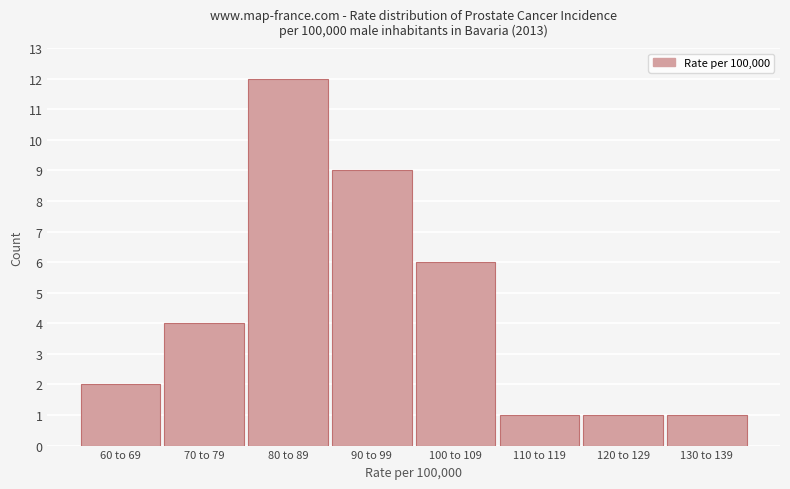

Reading left to right, list all the values displayed in this chart.

2	4	12	9	6	1	1	1